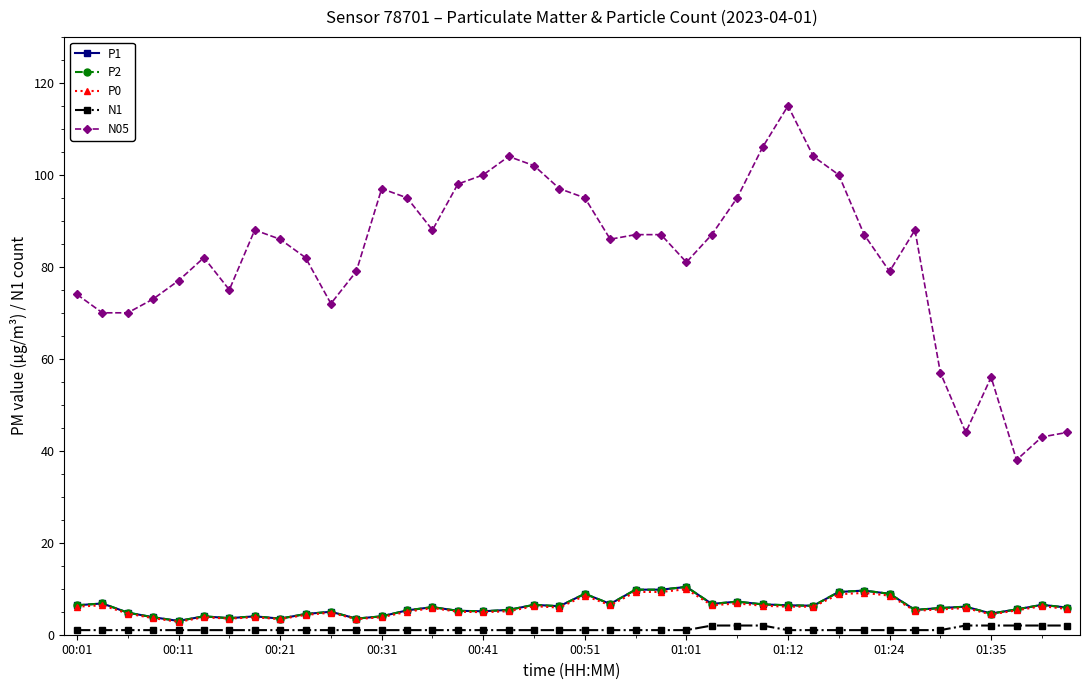

Is this an area chart (filled region under the line)?

No